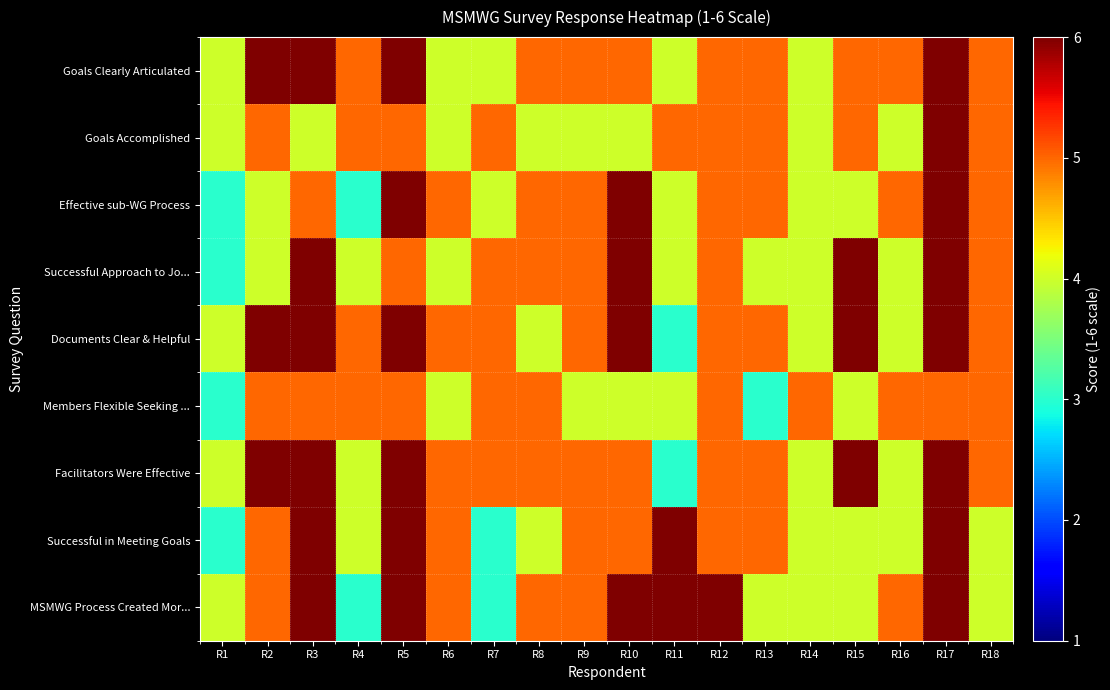

Reading left to right, transcribe all the data shown in this chart.

Goals Clearly Articulated: R1=4	R2=6	R3=6	R4=5	R5=6	R6=4	R7=4	R8=5	R9=5	R10=5	R11=4	R12=5	R13=5	R14=4	R15=5	R16=5	R17=6	R18=5
Goals Accomplished: R1=4	R2=5	R3=4	R4=5	R5=5	R6=4	R7=5	R8=4	R9=4	R10=4	R11=5	R12=5	R13=5	R14=4	R15=5	R16=4	R17=6	R18=5
Effective sub-WG Process: R1=3	R2=4	R3=5	R4=3	R5=6	R6=5	R7=4	R8=5	R9=5	R10=6	R11=4	R12=5	R13=5	R14=4	R15=4	R16=5	R17=6	R18=5
Successful Approach to Jo...: R1=3	R2=4	R3=6	R4=4	R5=5	R6=4	R7=5	R8=5	R9=5	R10=6	R11=4	R12=5	R13=4	R14=4	R15=6	R16=4	R17=6	R18=5
Documents Clear & Helpful: R1=4	R2=6	R3=6	R4=5	R5=6	R6=5	R7=5	R8=4	R9=5	R10=6	R11=3	R12=5	R13=5	R14=4	R15=6	R16=4	R17=6	R18=5
Members Flexible Seeking ...: R1=3	R2=5	R3=5	R4=5	R5=5	R6=4	R7=5	R8=5	R9=4	R10=4	R11=4	R12=5	R13=3	R14=5	R15=4	R16=5	R17=5	R18=5
Facilitators Were Effective: R1=4	R2=6	R3=6	R4=4	R5=6	R6=5	R7=5	R8=5	R9=5	R10=5	R11=3	R12=5	R13=5	R14=4	R15=6	R16=4	R17=6	R18=5
Successful in Meeting Goals: R1=3	R2=5	R3=6	R4=4	R5=6	R6=5	R7=3	R8=4	R9=5	R10=5	R11=6	R12=5	R13=5	R14=4	R15=4	R16=4	R17=6	R18=4
MSMWG Process Created Mor...: R1=4	R2=5	R3=6	R4=3	R5=6	R6=5	R7=3	R8=5	R9=5	R10=6	R11=6	R12=6	R13=4	R14=4	R15=4	R16=5	R17=6	R18=4